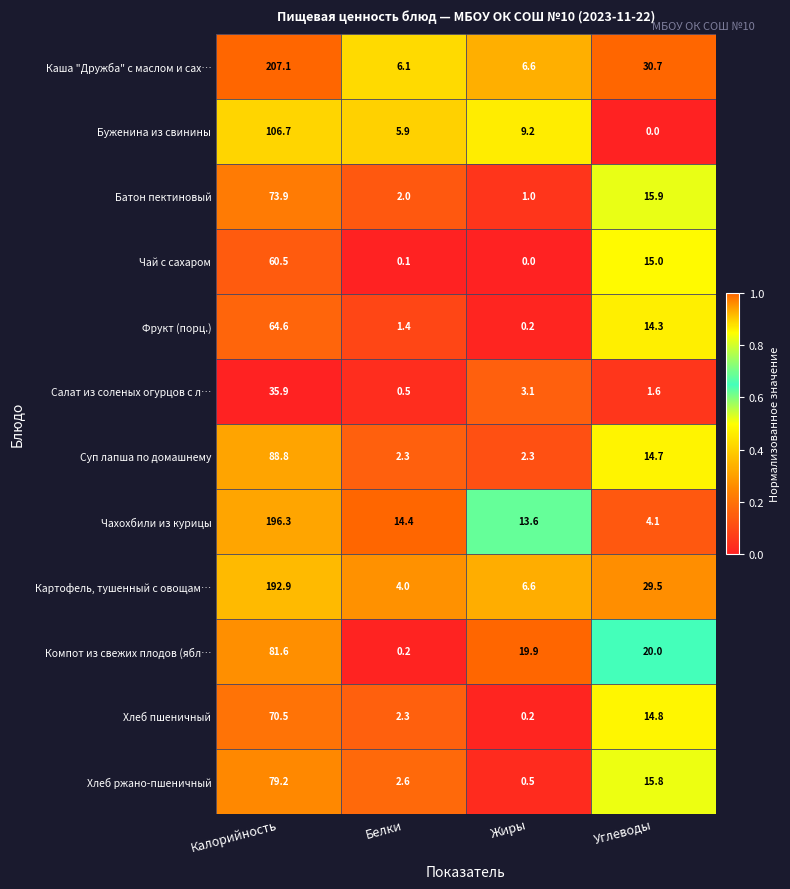

Is it true that Компот из свежих плодов (ябл… equals 5.0 at Жиры?

False